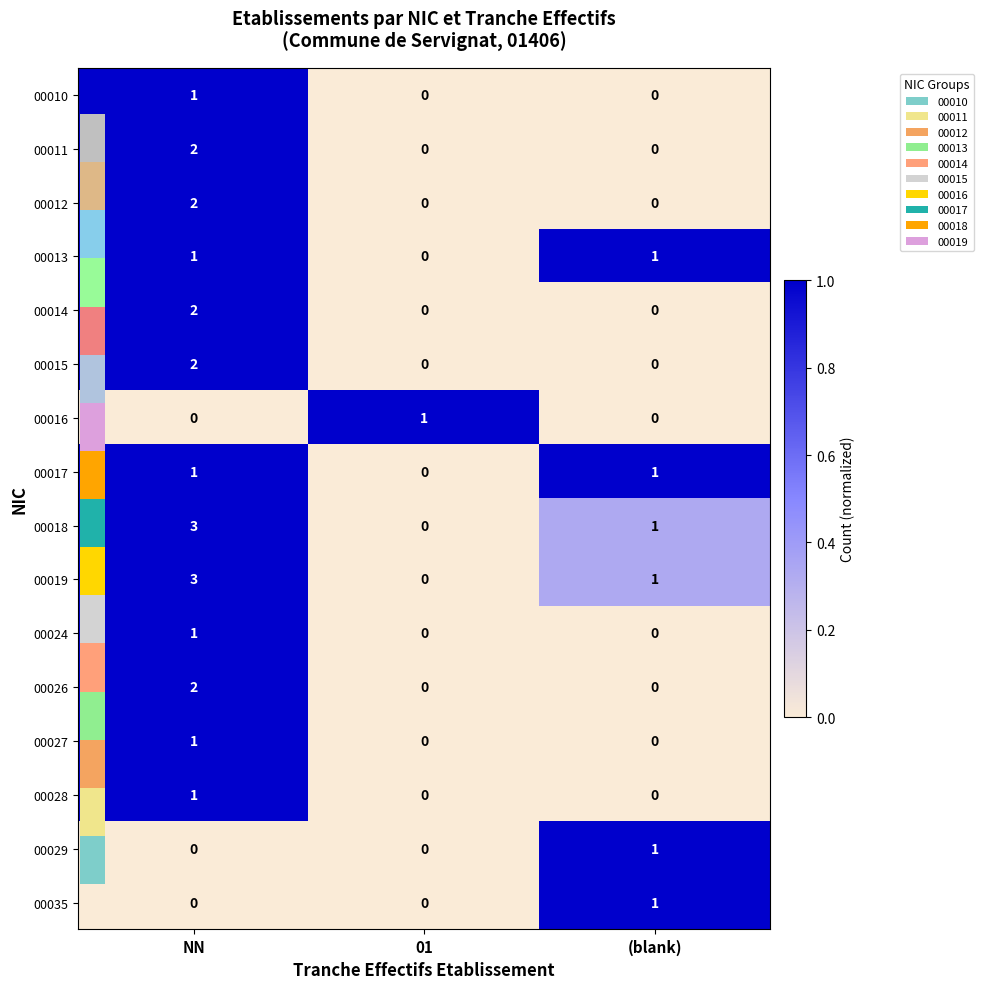

Which category has the highest value across all series?

NN